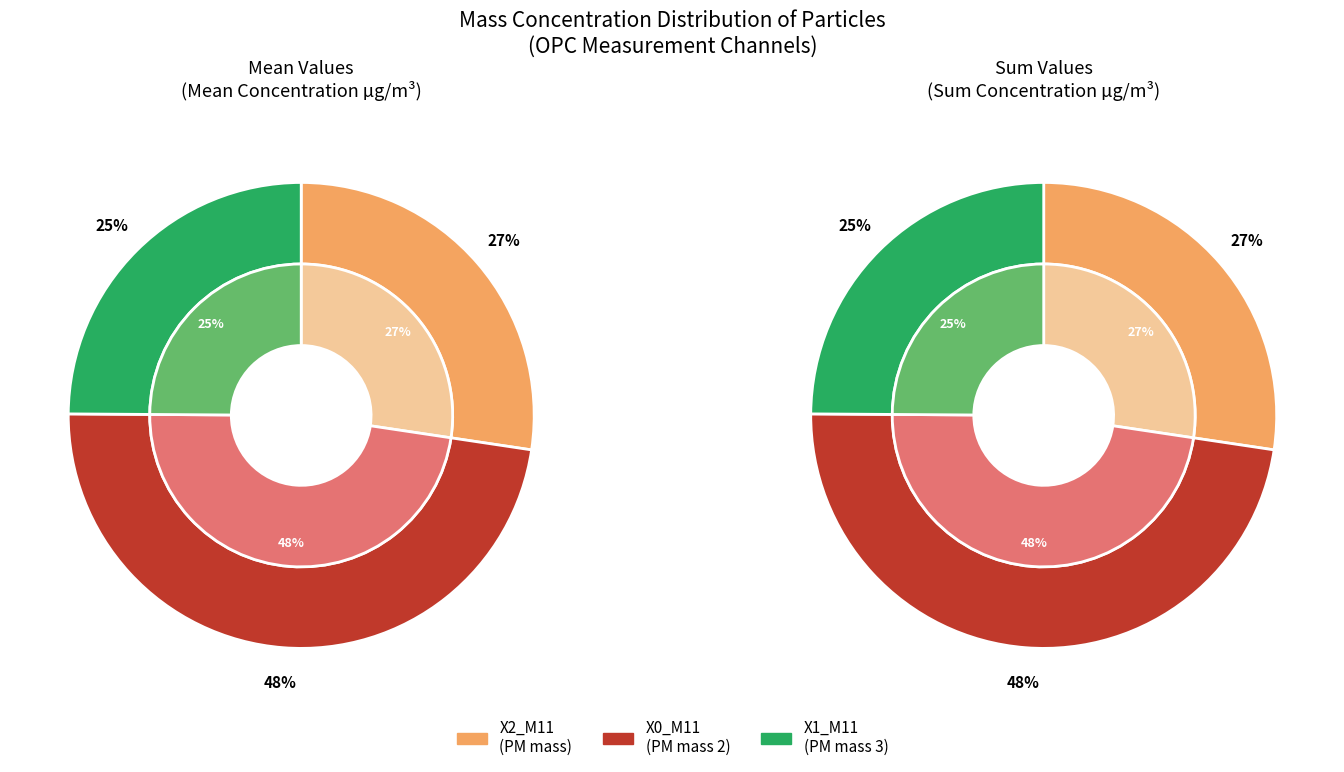

At 16, list the series in order from largest to smallest.

X0_M11, X2_M11, X1_M11